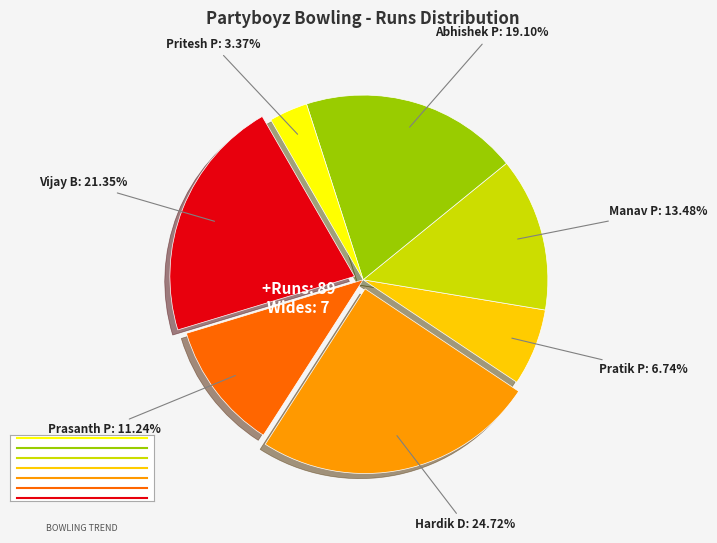

Is there any slice that represents more than half of the pie?

No